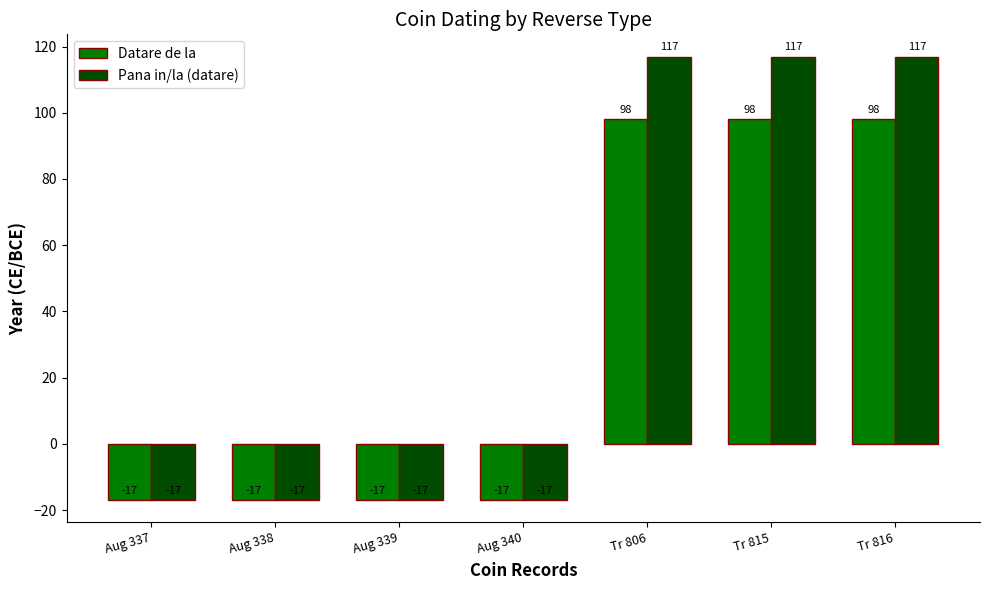

What is the label of the 4th bar from the left?

Aug 340